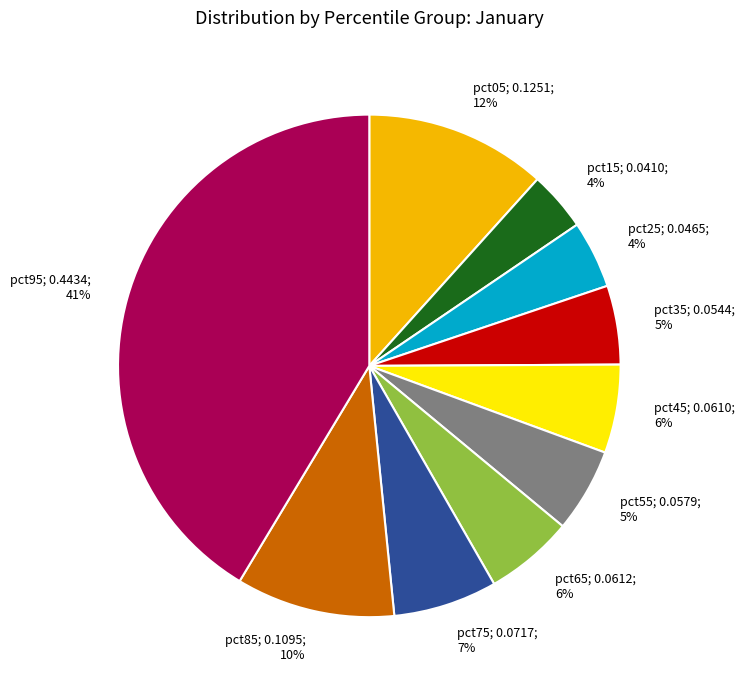

Is it true that pct55 is 20% of the pie?

False